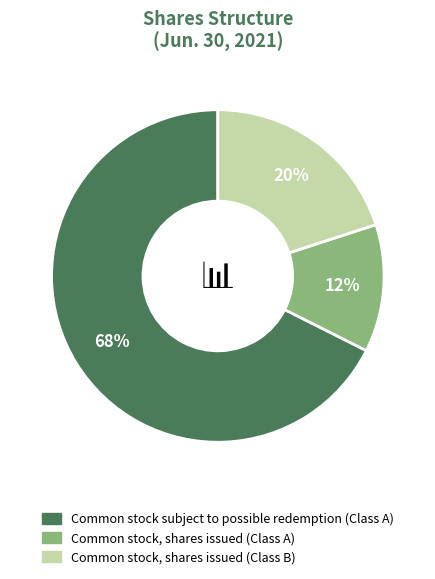

Between Common stock, shares issued (Class B) and Common stock subject to possible redemption (Class A), which is larger?

Common stock subject to possible redemption (Class A)